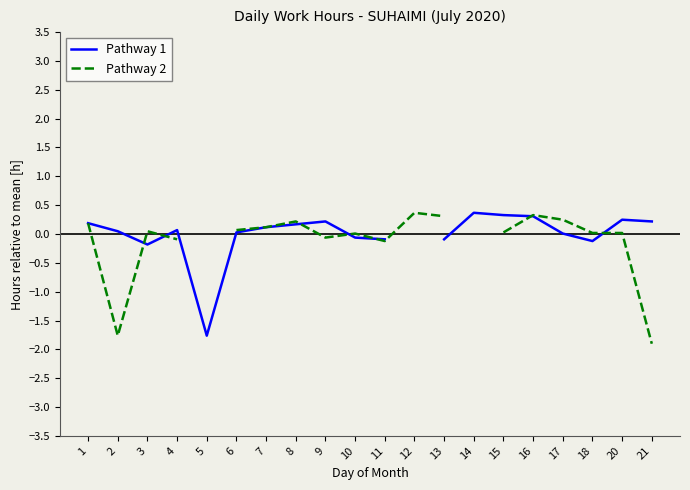

Which series has the largest range (max minus min)?

Pathway 2